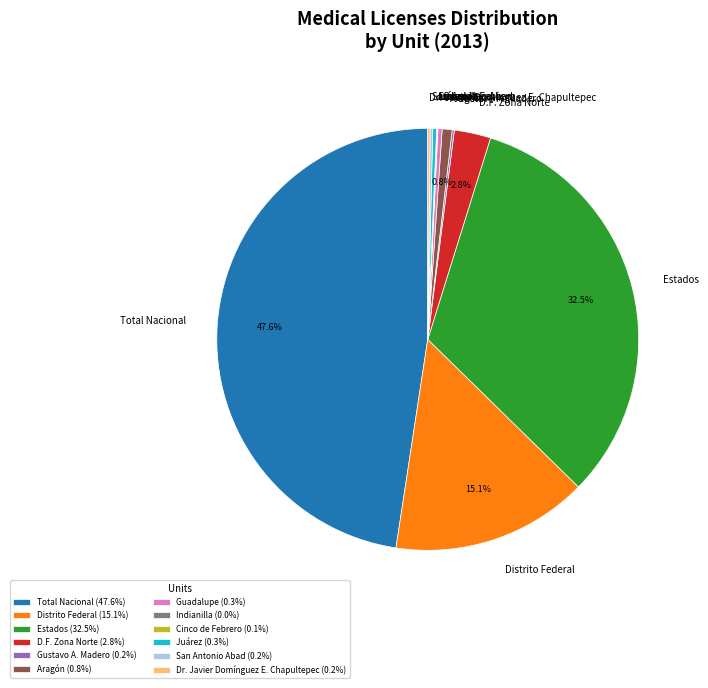

How much of the chart is everything except Total Nacional?

52.4%